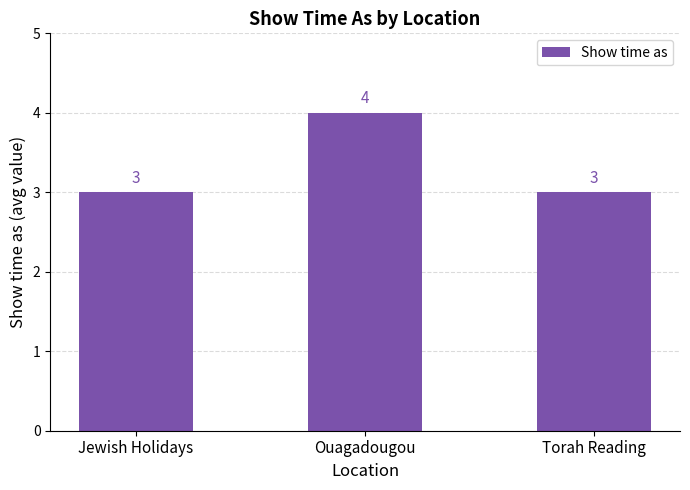

Reading left to right, list all the values displayed in this chart.

3	4	3